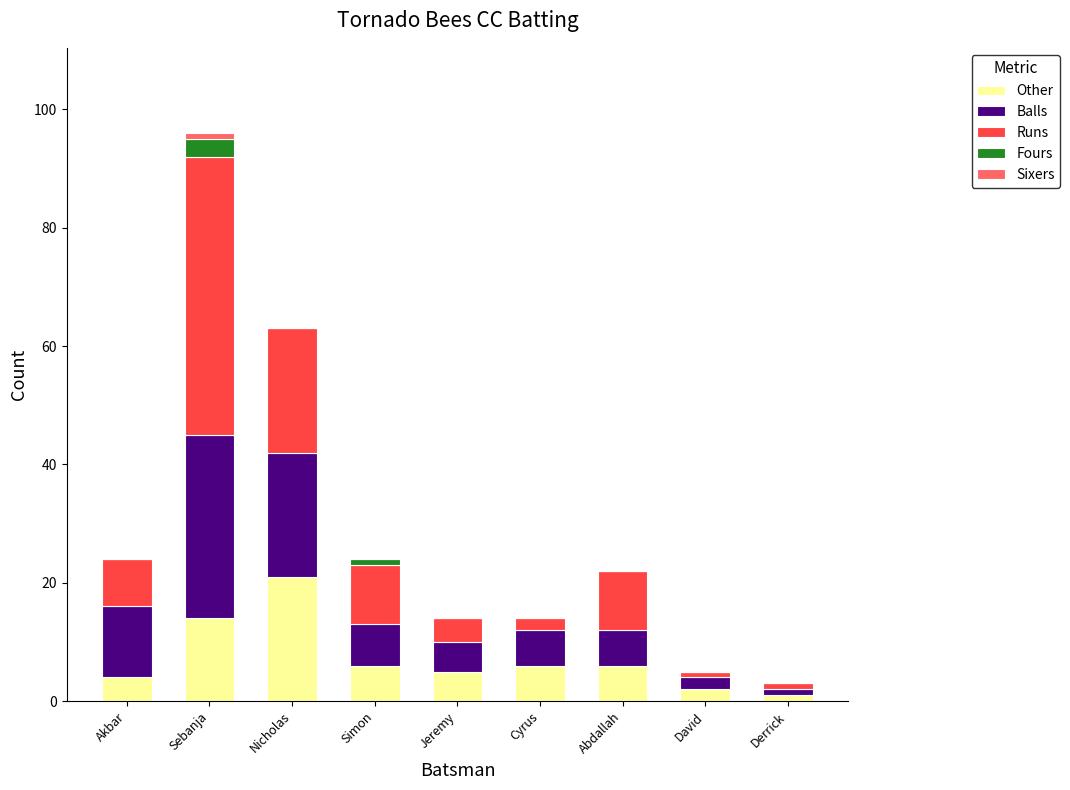

Which category has the highest value in the Other series?

Nicholas